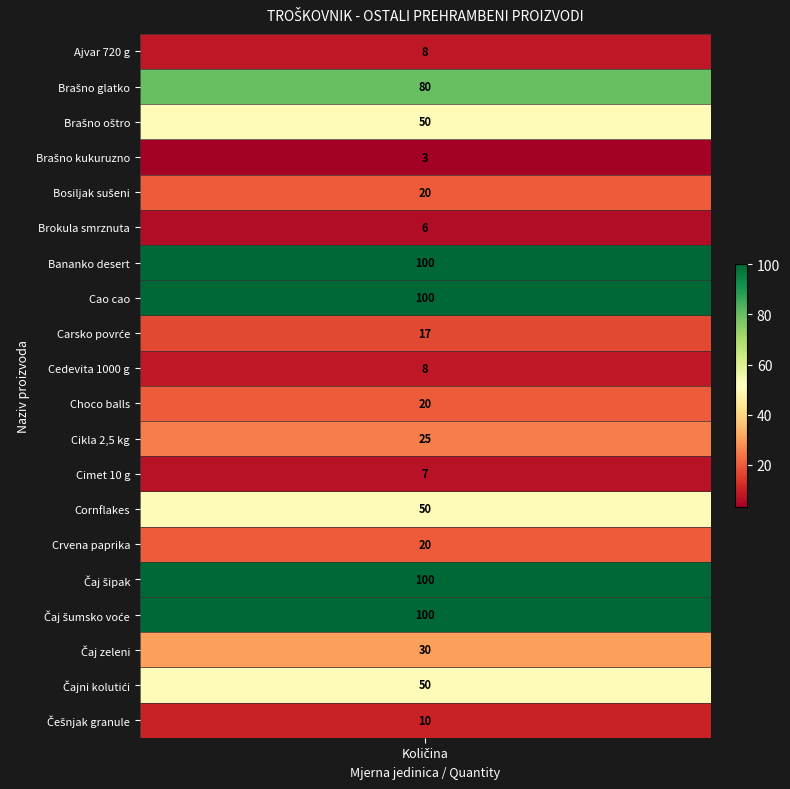

Is it true that the value at 15 is 100?

True